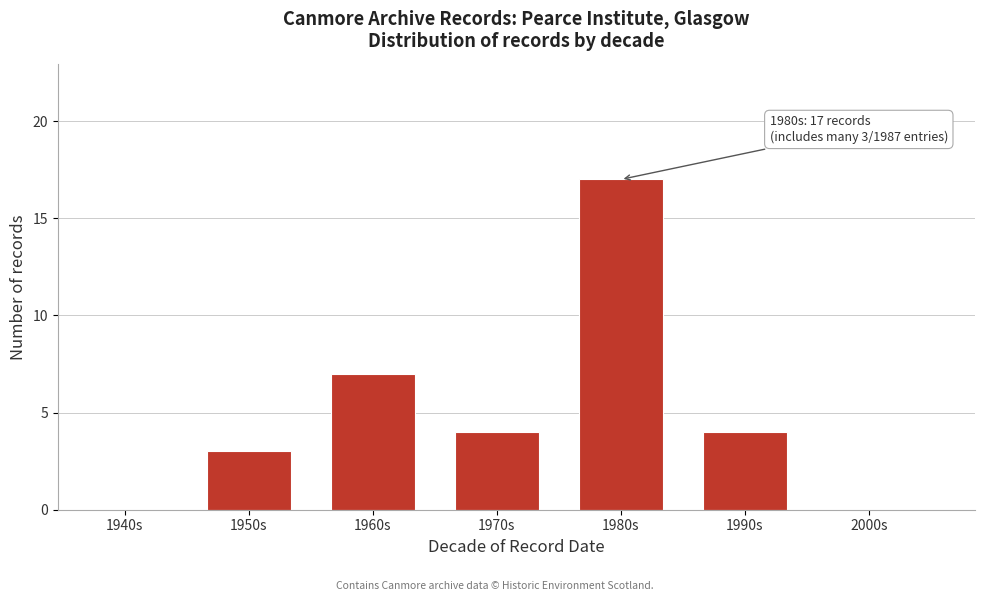

Reading left to right, what are all the values shown in this chart?

1940s=0	1950s=3	1960s=7	1970s=4	1980s=17	1990s=4	2000s=0